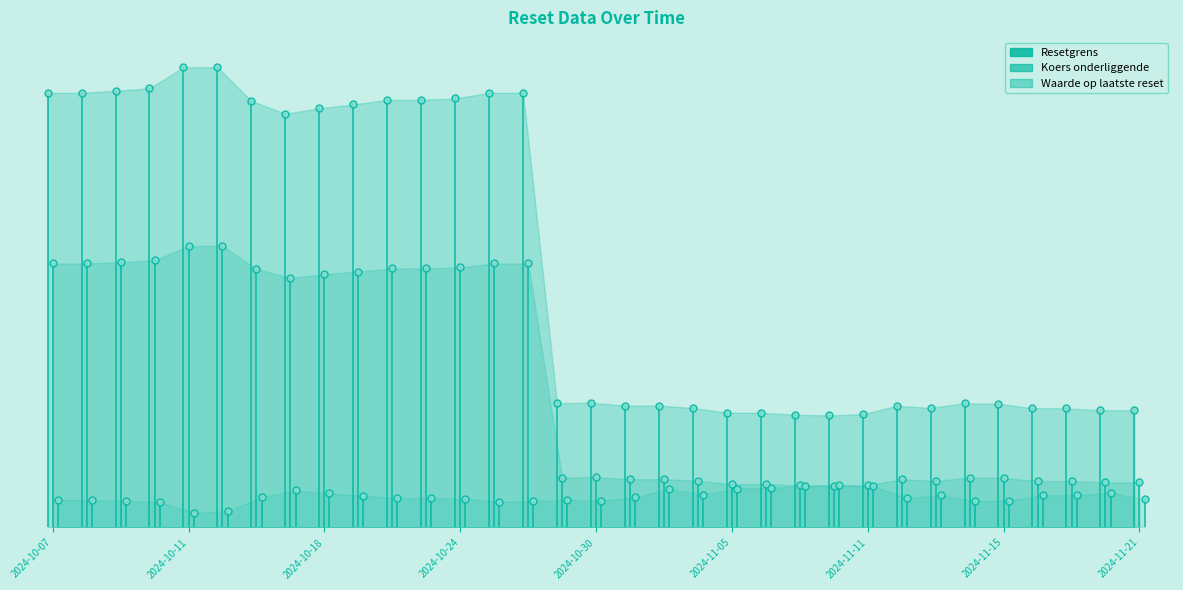

What is the average value of the Resetgrens series?

22.7